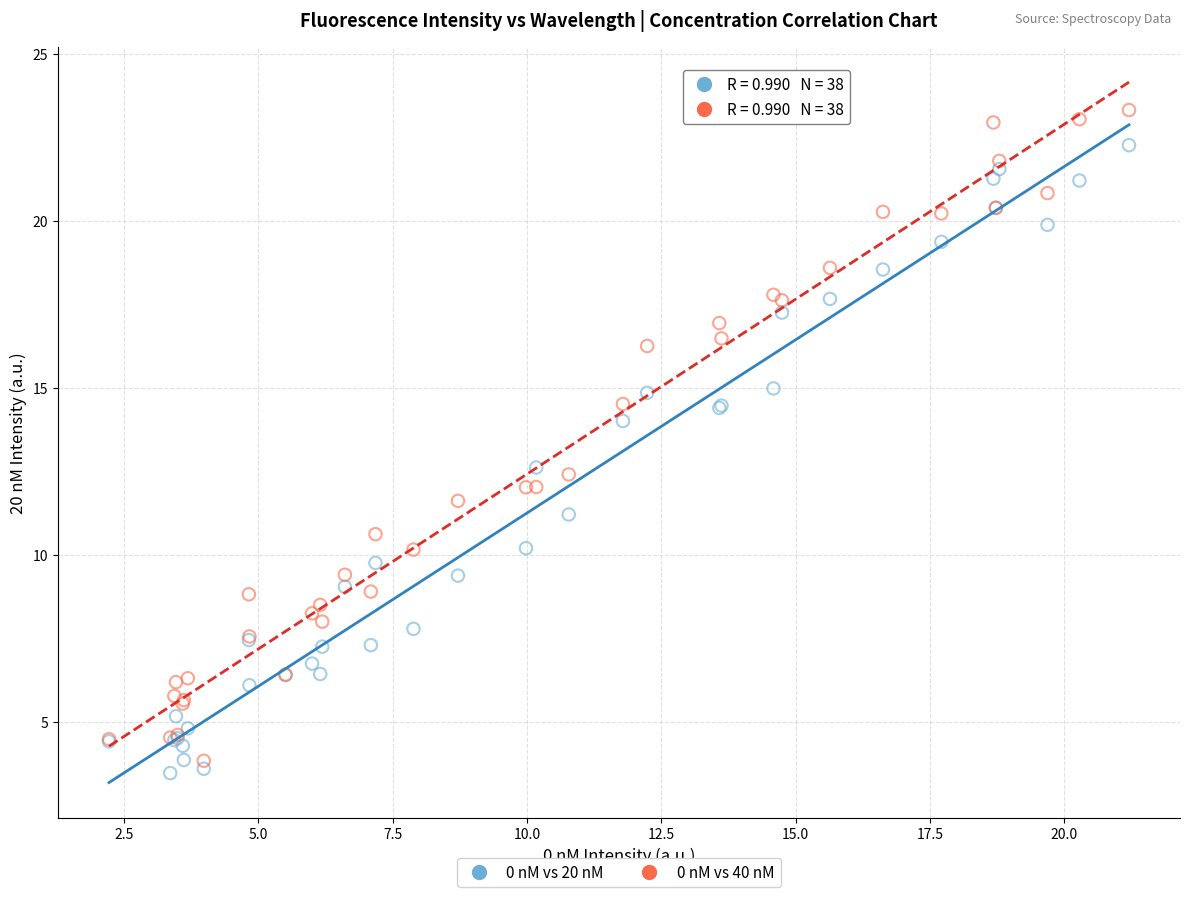

What is the X range (max minus min) for the scatter plot?

19.0